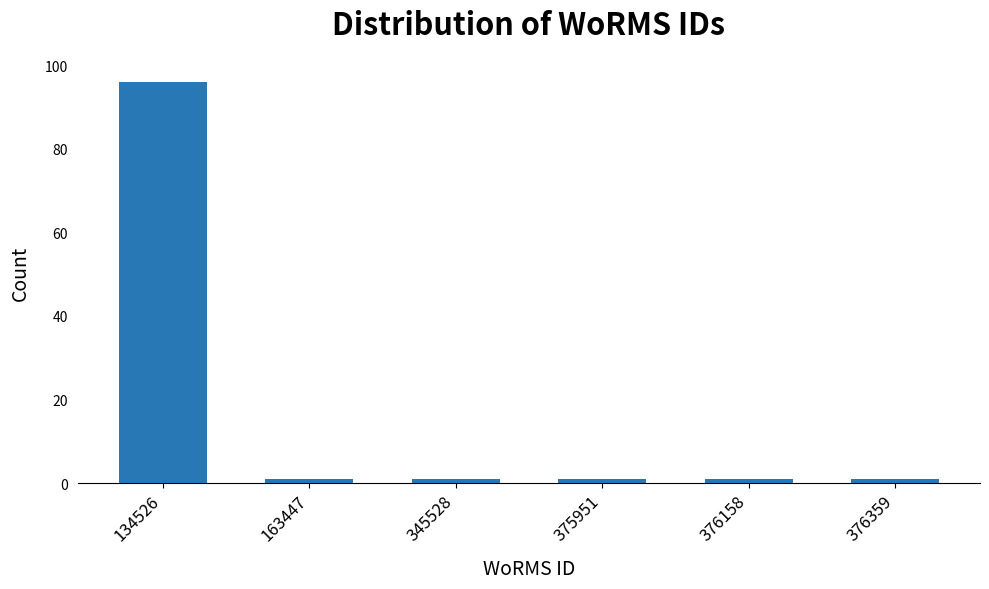

Reading left to right, extract all data points from this chart.

96	1	1	1	1	1